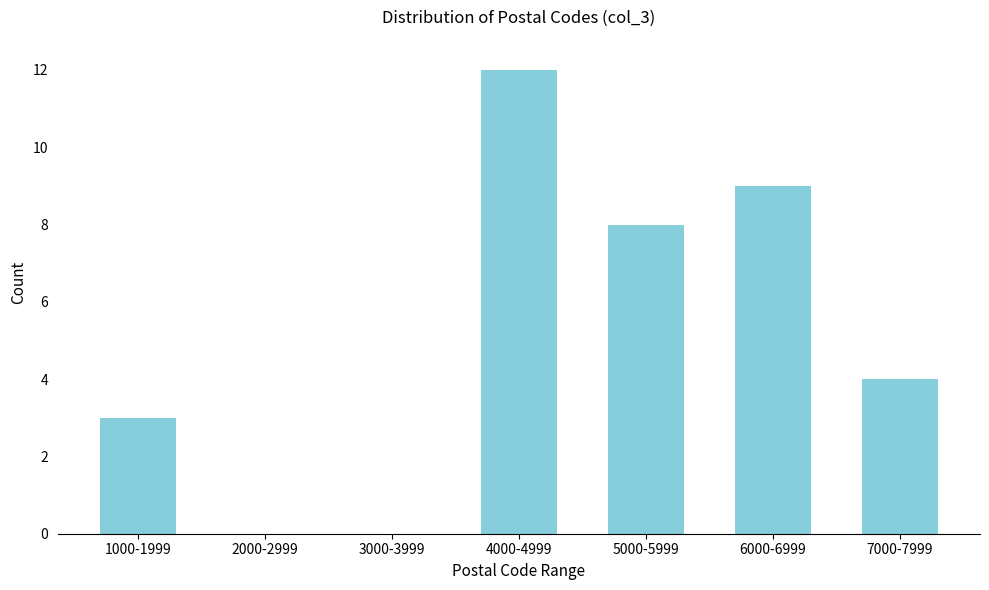

Reading left to right, transcribe all the data shown in this chart.

1000-1999=3	2000-2999=0	3000-3999=0	4000-4999=12	5000-5999=8	6000-6999=9	7000-7999=4